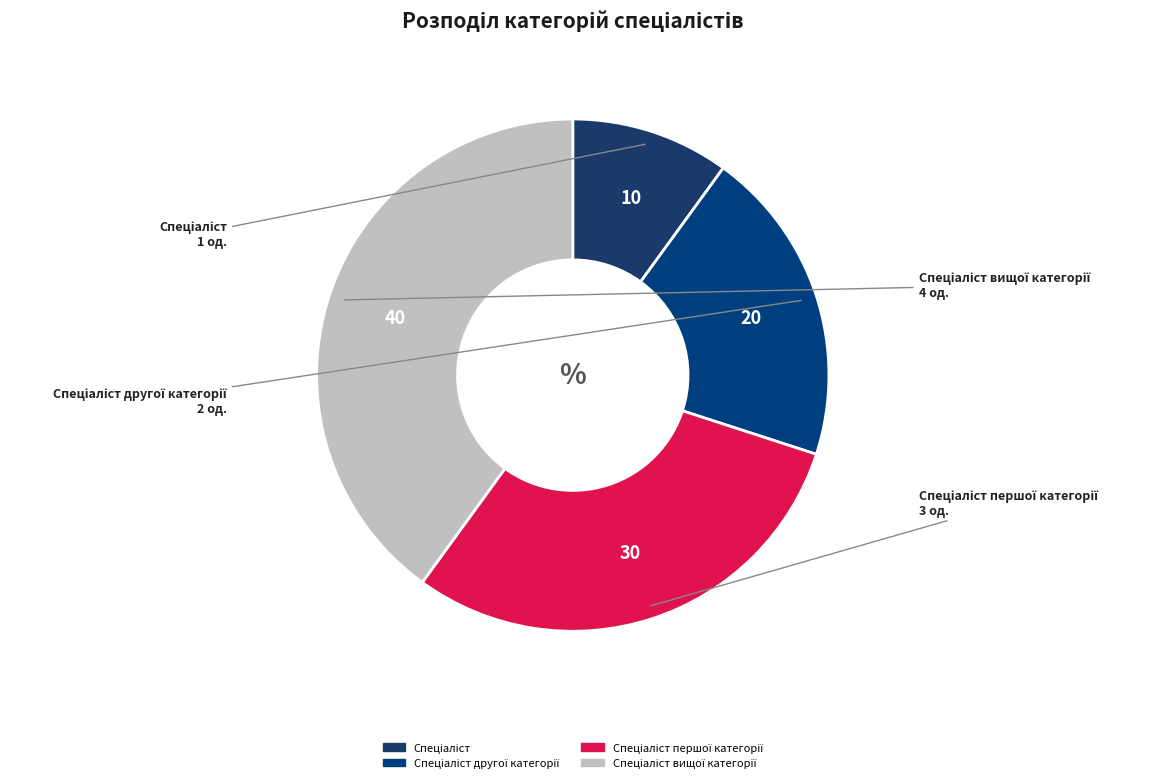

How many segments does this pie chart have?

4